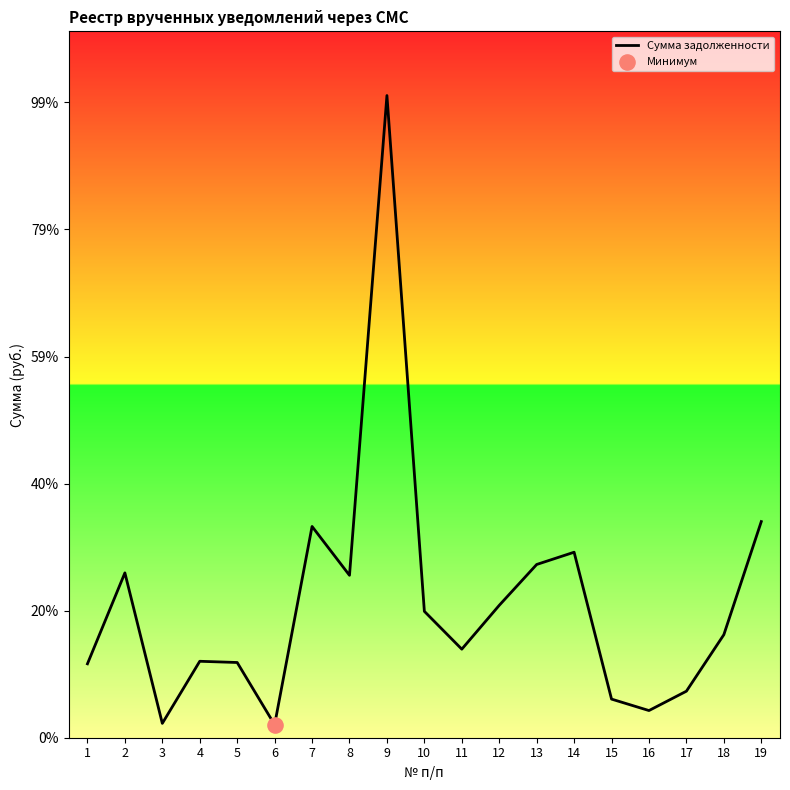

What is the ratio of the value at 2 to the value at 7?

0.8